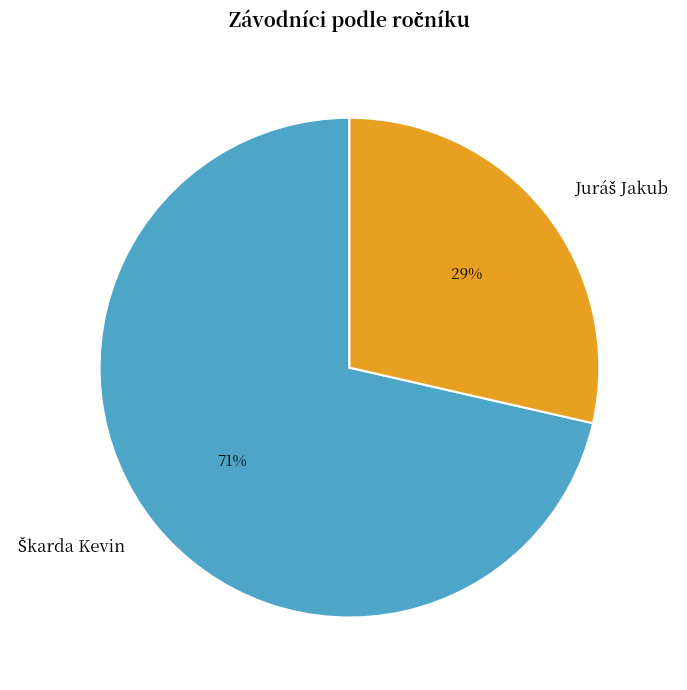

To the nearest percent, what is the average slice percentage?

50%